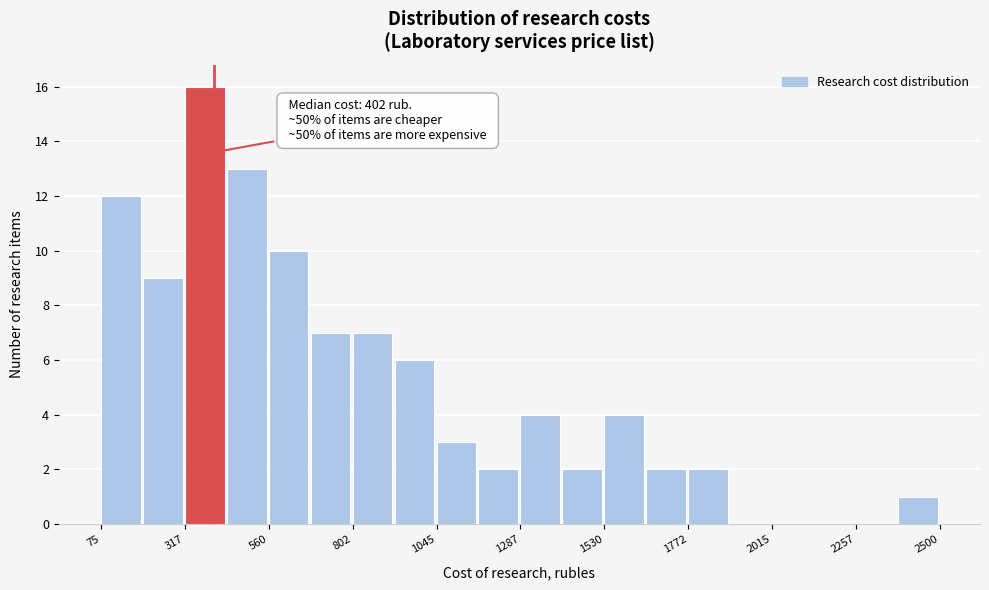

Around what value on the x-axis is the tallest bar? Give the approximate position of its centre, as read against the axis.

400